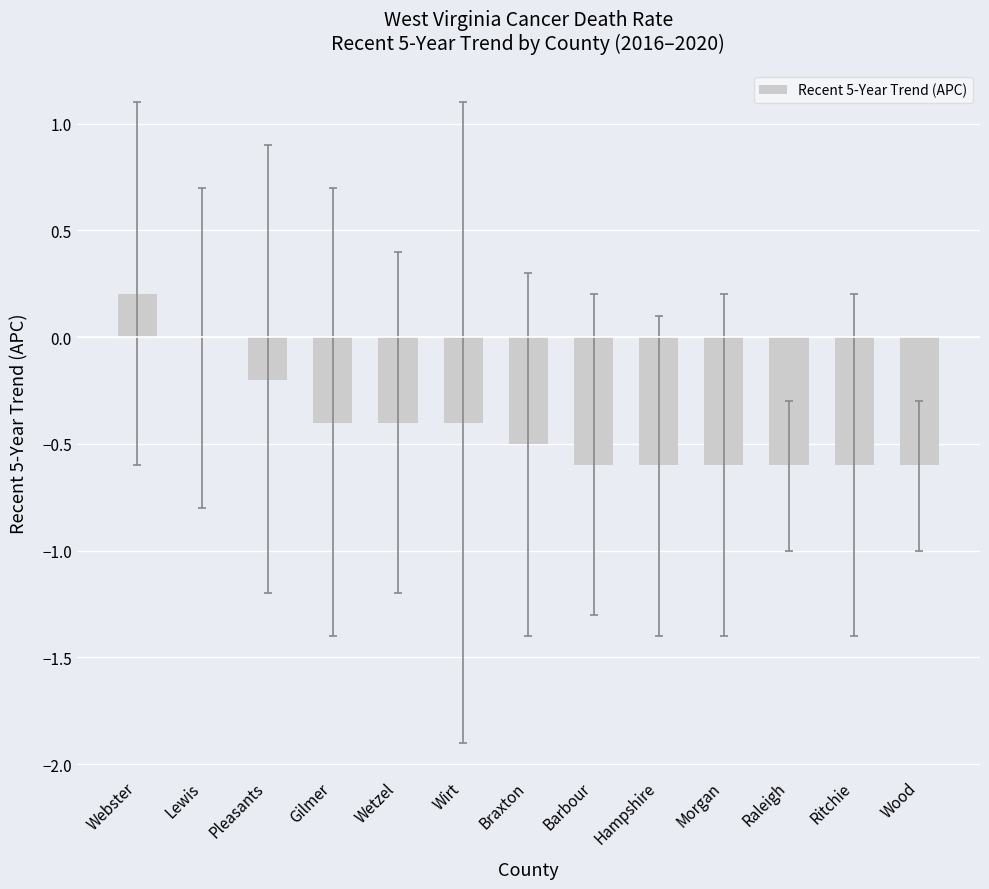

Which label corresponds to the largest value in the chart?

Webster